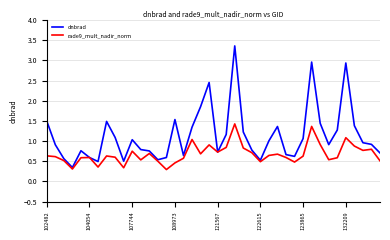

What are all the series names shown in the legend?

dnbrad, rade9_mult_nadir_norm